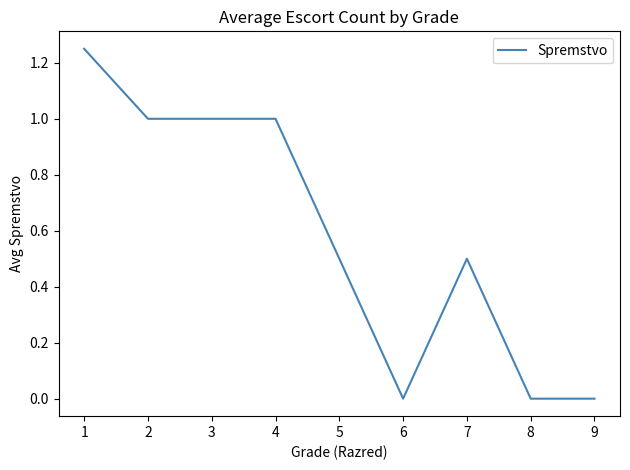

What is the difference between the second highest and minimum values?

1.0